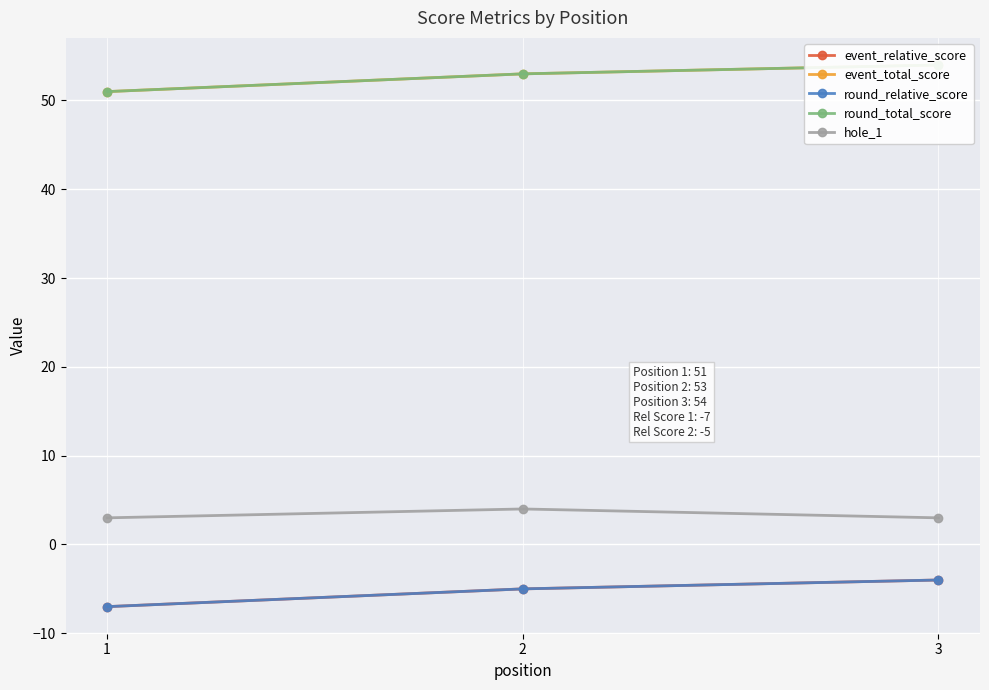

The value of event_total_score at 1 is 72. True or false?

False